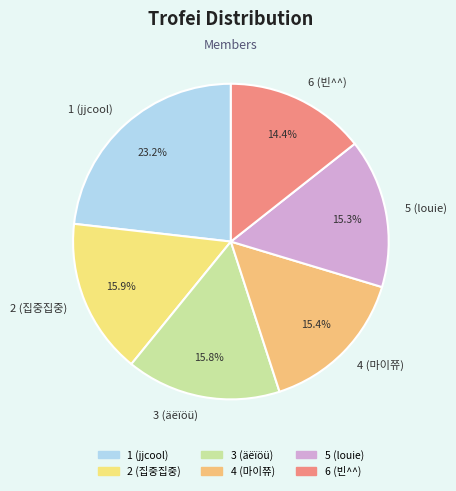

Approximately how many times larger is the value at 2 (집중집중) compared to 3 (äëïöü)?

1.0